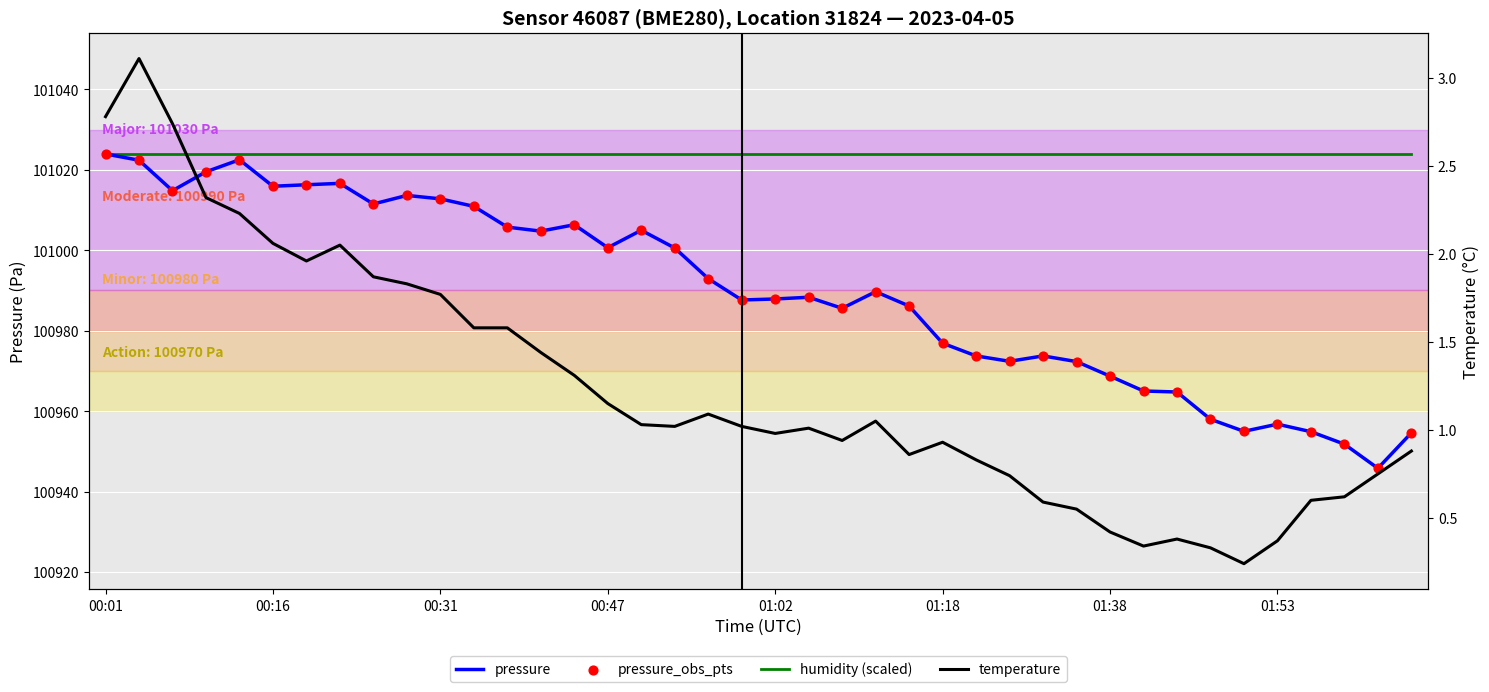

Which series reaches the minimum Y coordinate?

temperature